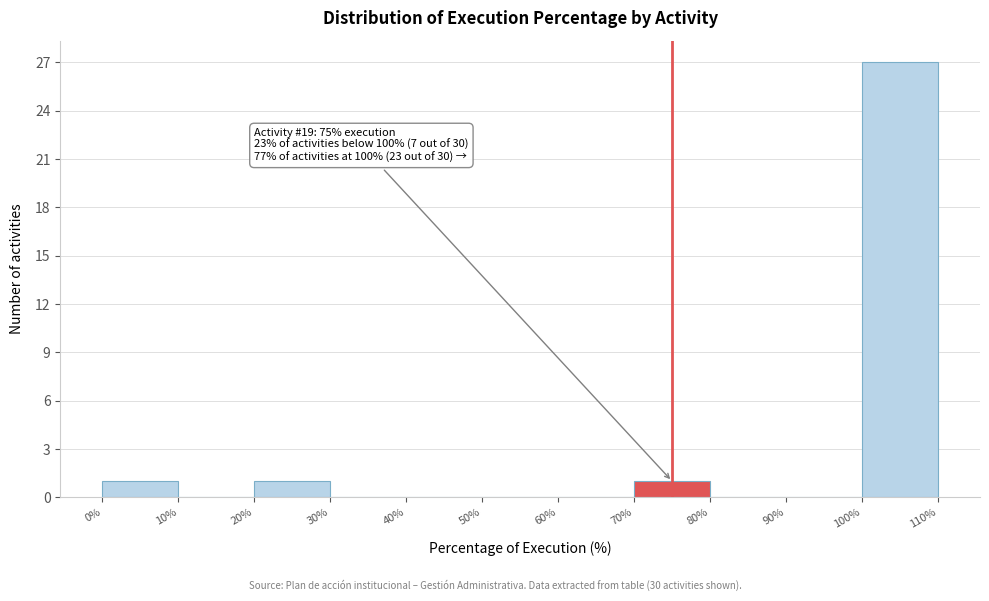

Over which range of the x-axis is the bar tallest?

100% to 110%